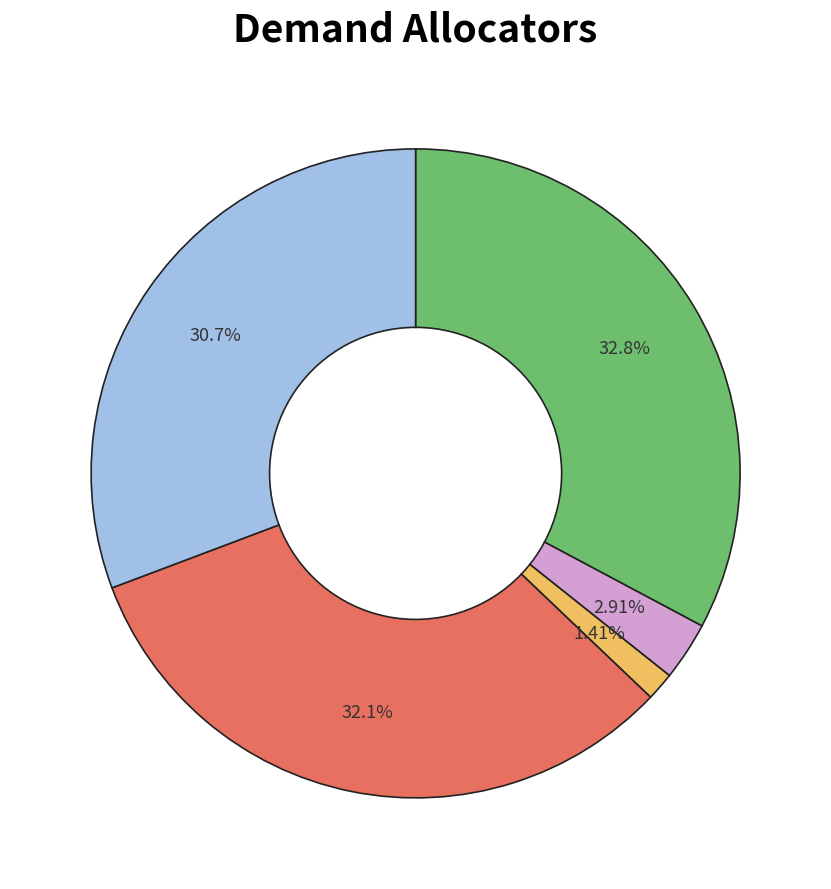

Does any single category account for the majority?

No